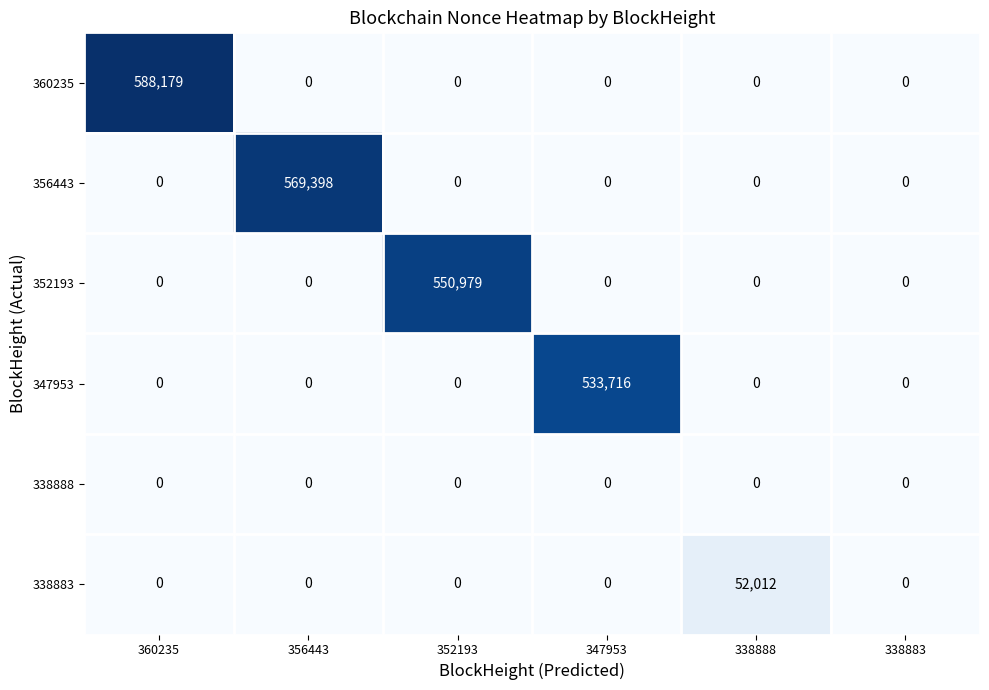

What is the sum of the 347953 values at 338883 and 347953?

533716